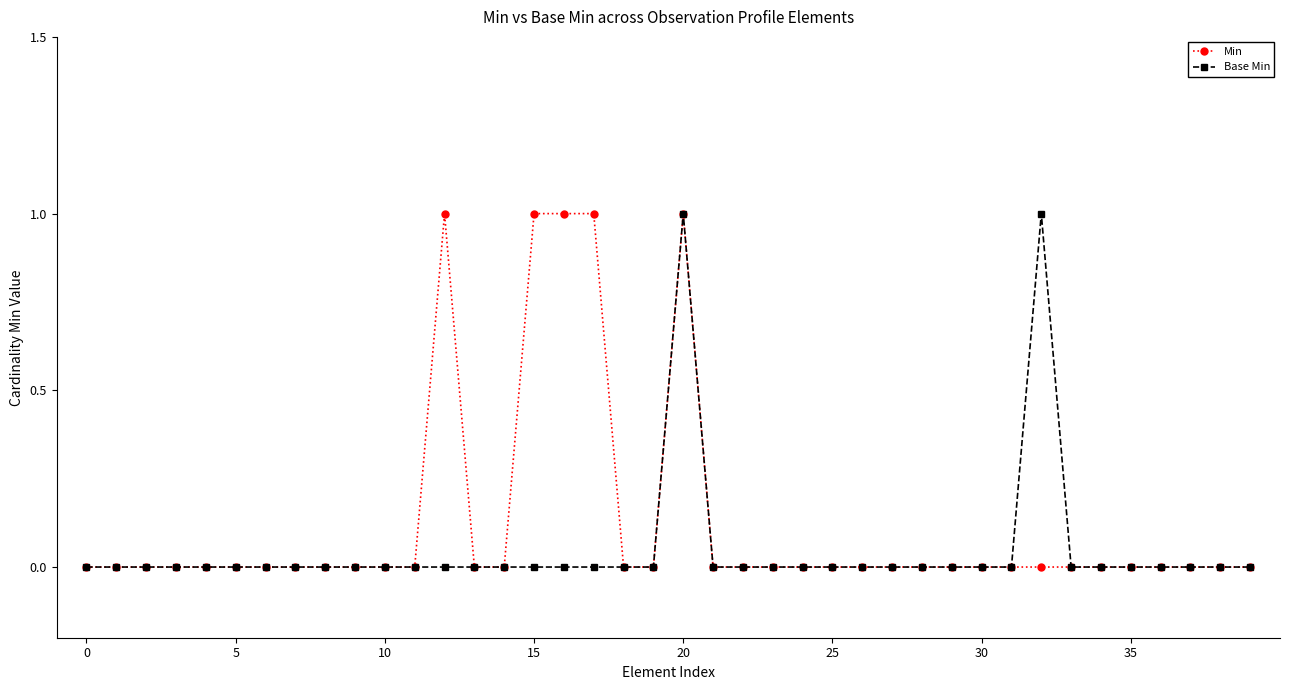

List the series in order of their overall mean, highest first.

Min, Base Min